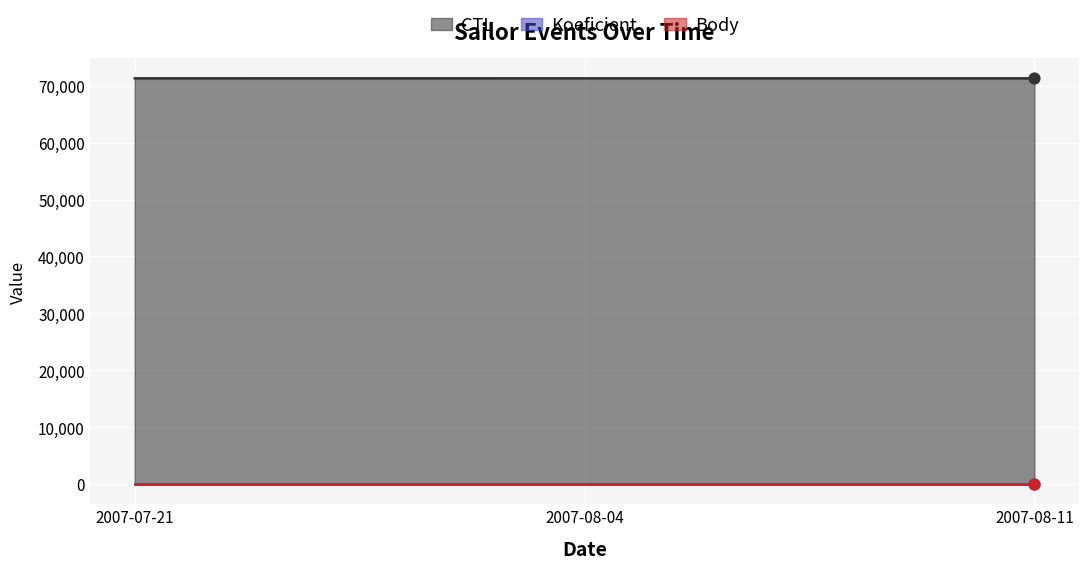

What are all the series names shown in the legend?

CTL, Koeficient, Body